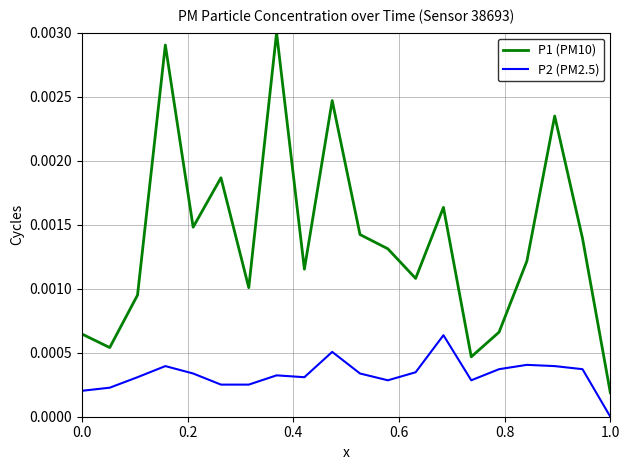

Which series has the largest range (max minus min)?

P1 (PM10)